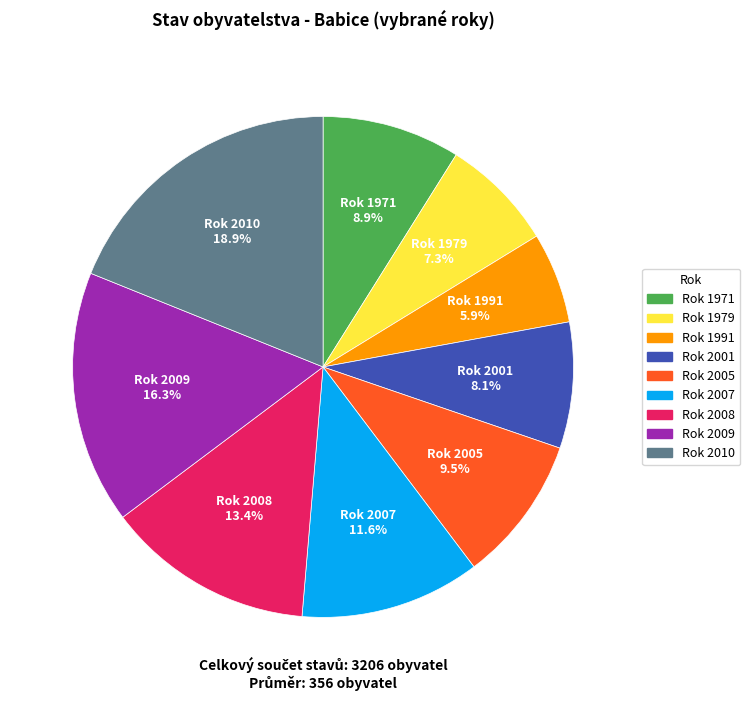

Is there a majority slice in this chart?

No